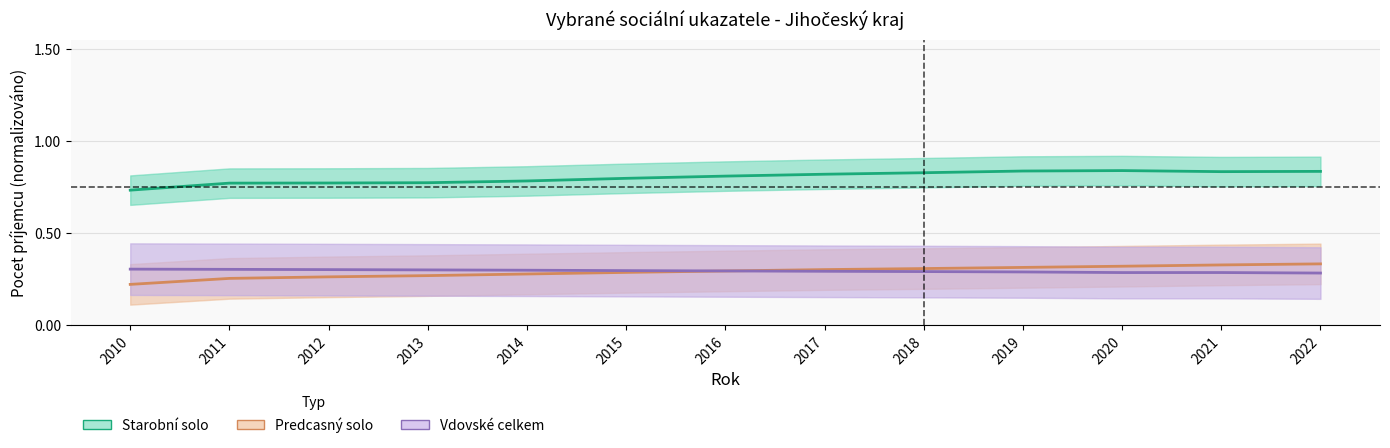

Read the Predcasný solo value at 2016.

0.3